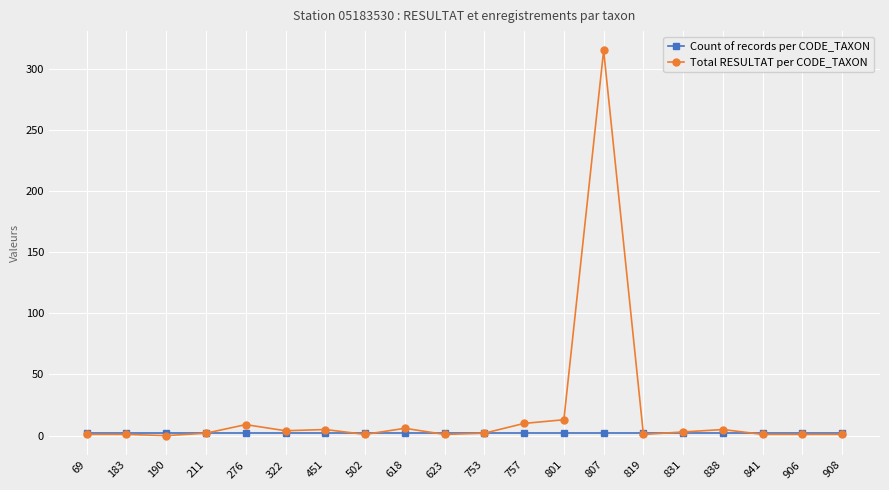

What is the value of the Total RESULTAT per CODE_TAXON point at the 9th from the left?

6